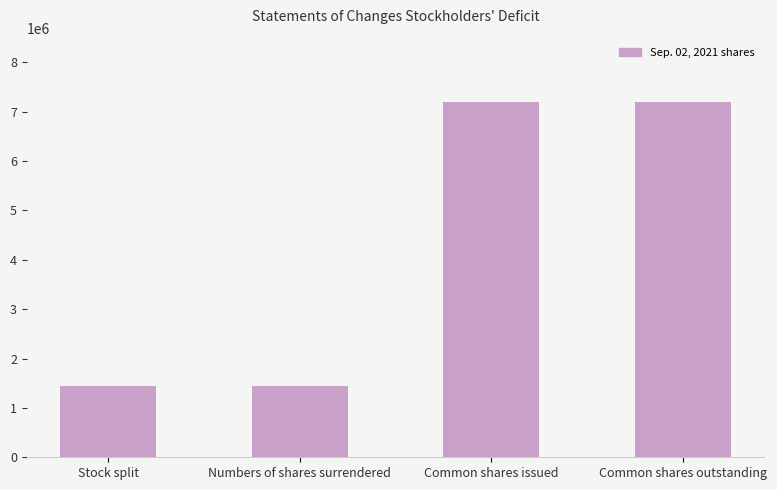

What is the difference between the maximum and minimum values?

5750000